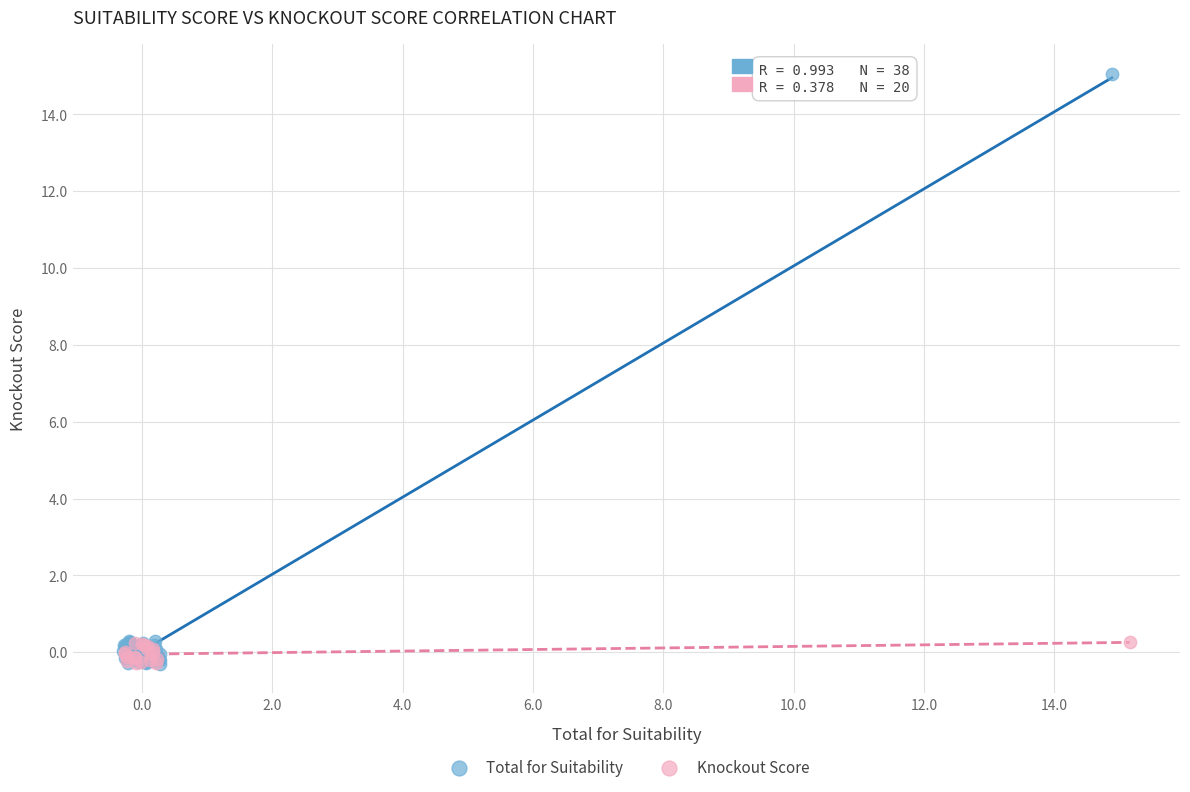

Which series has the largest Y range (max minus min)?

Total for Suitability